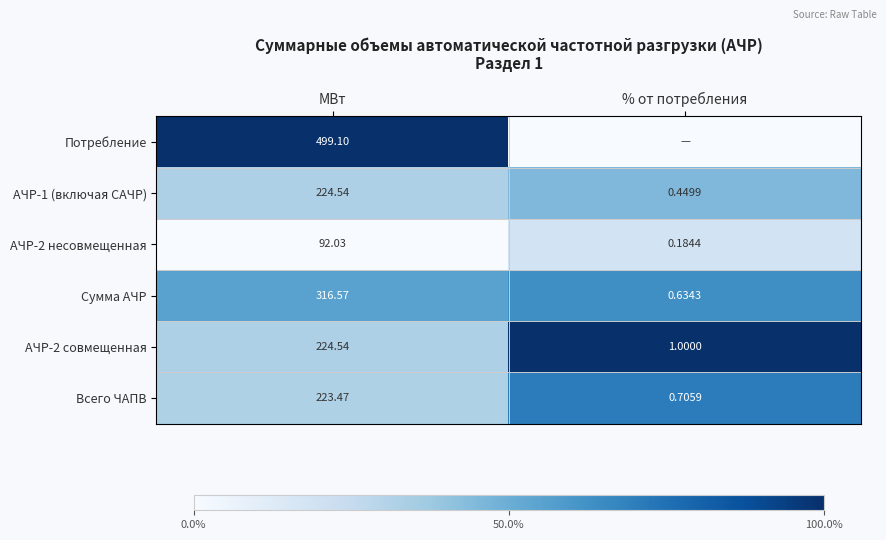

At which label is АЧР-1 (включая САЧР) closest to 112?

% от потребления